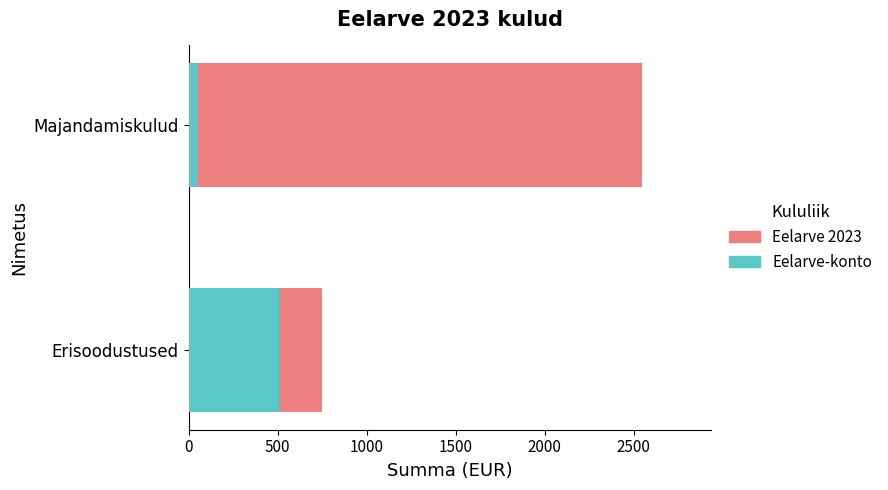

How many bars are there in total?

4